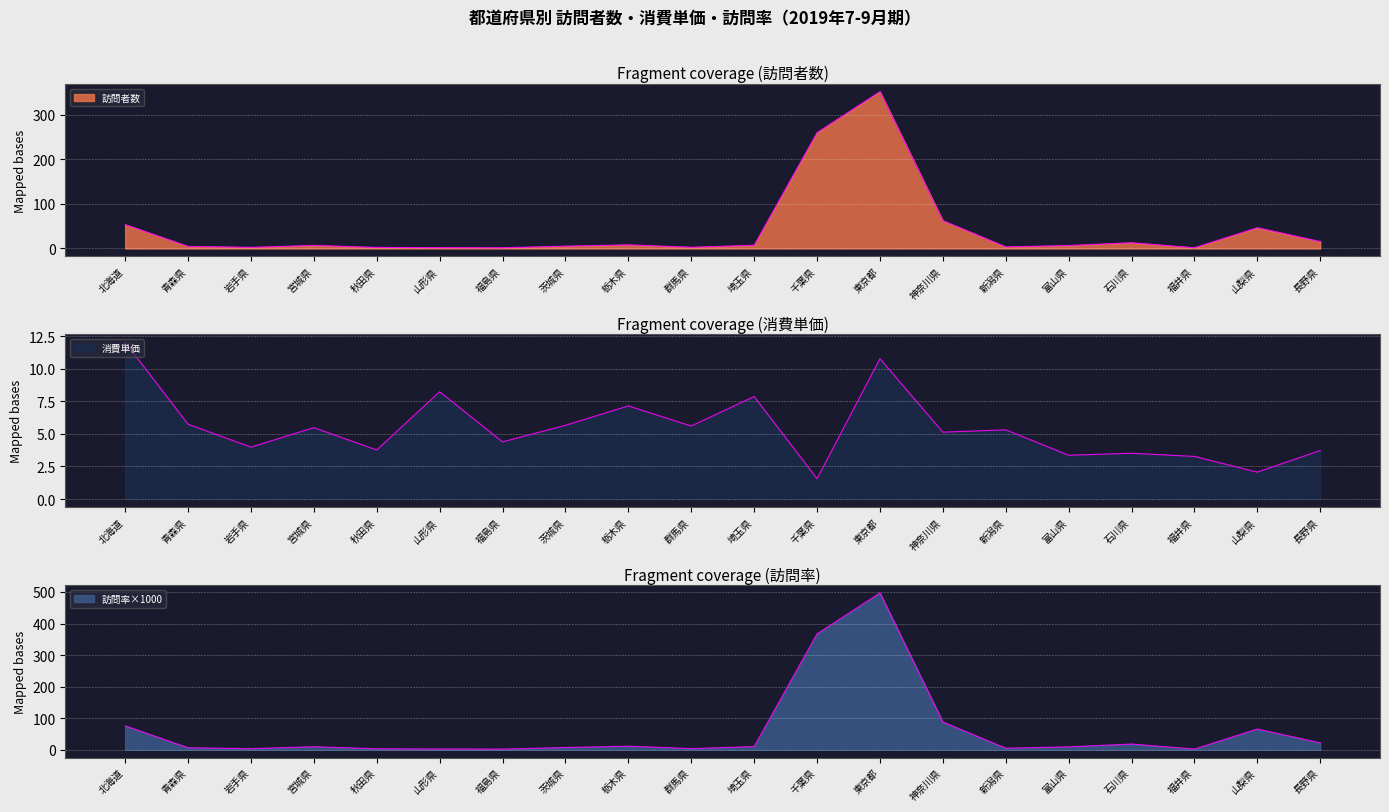

List the series in order of their peak value, highest first.

訪問率×1000, 訪問者数, 消費単価